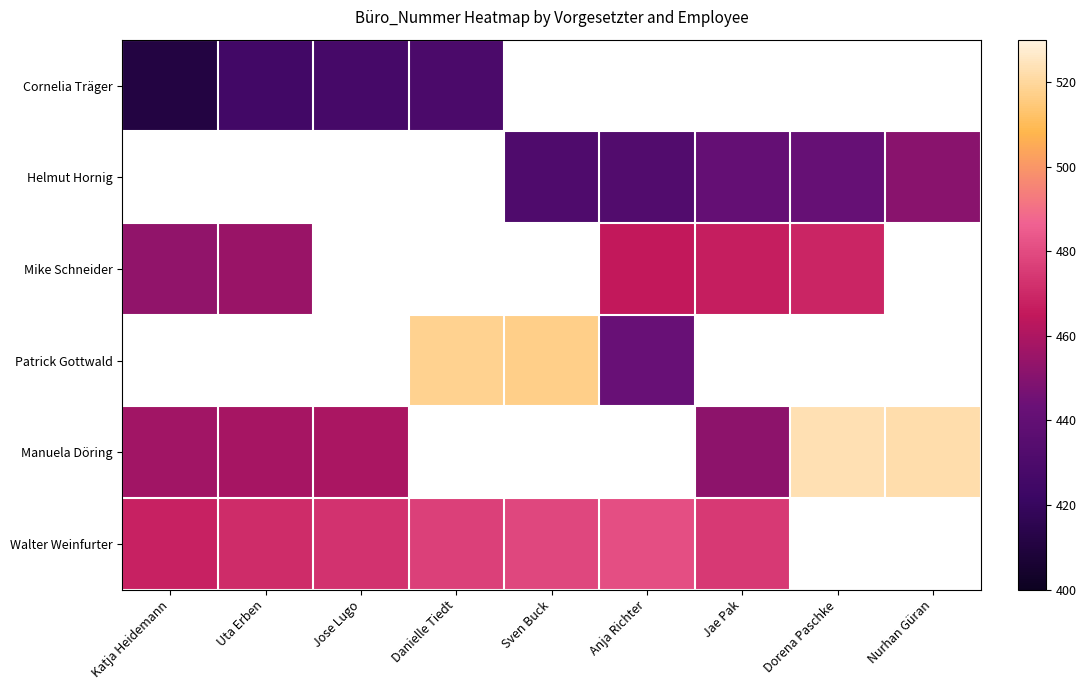

What is the minimum value shown in the chart?

411.0